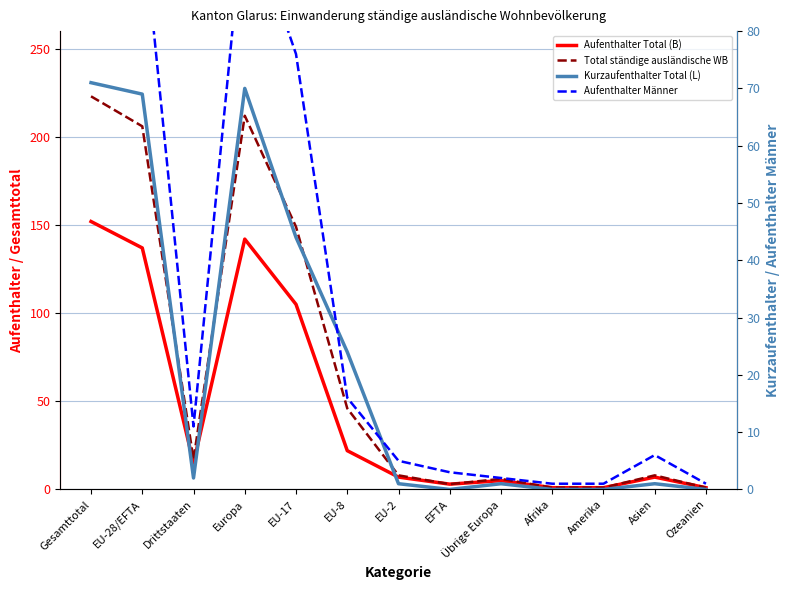

Which series has the largest range (max minus min)?

Total ständige ausländische WB